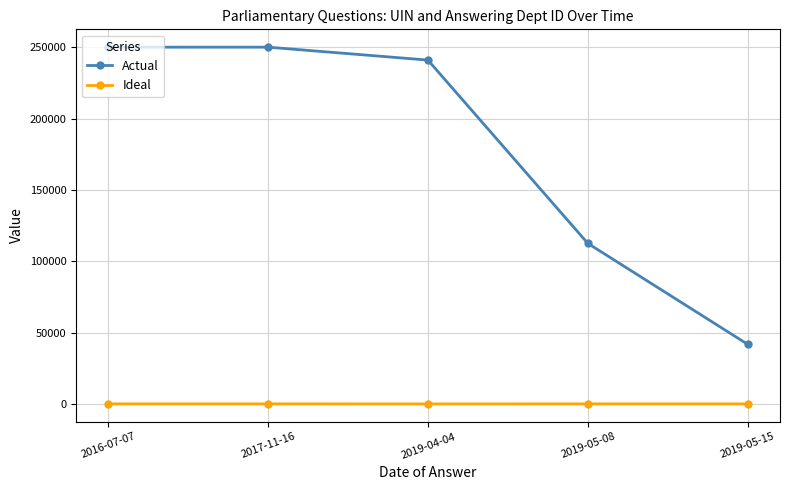

Which series has the largest total across all categories?

Actual